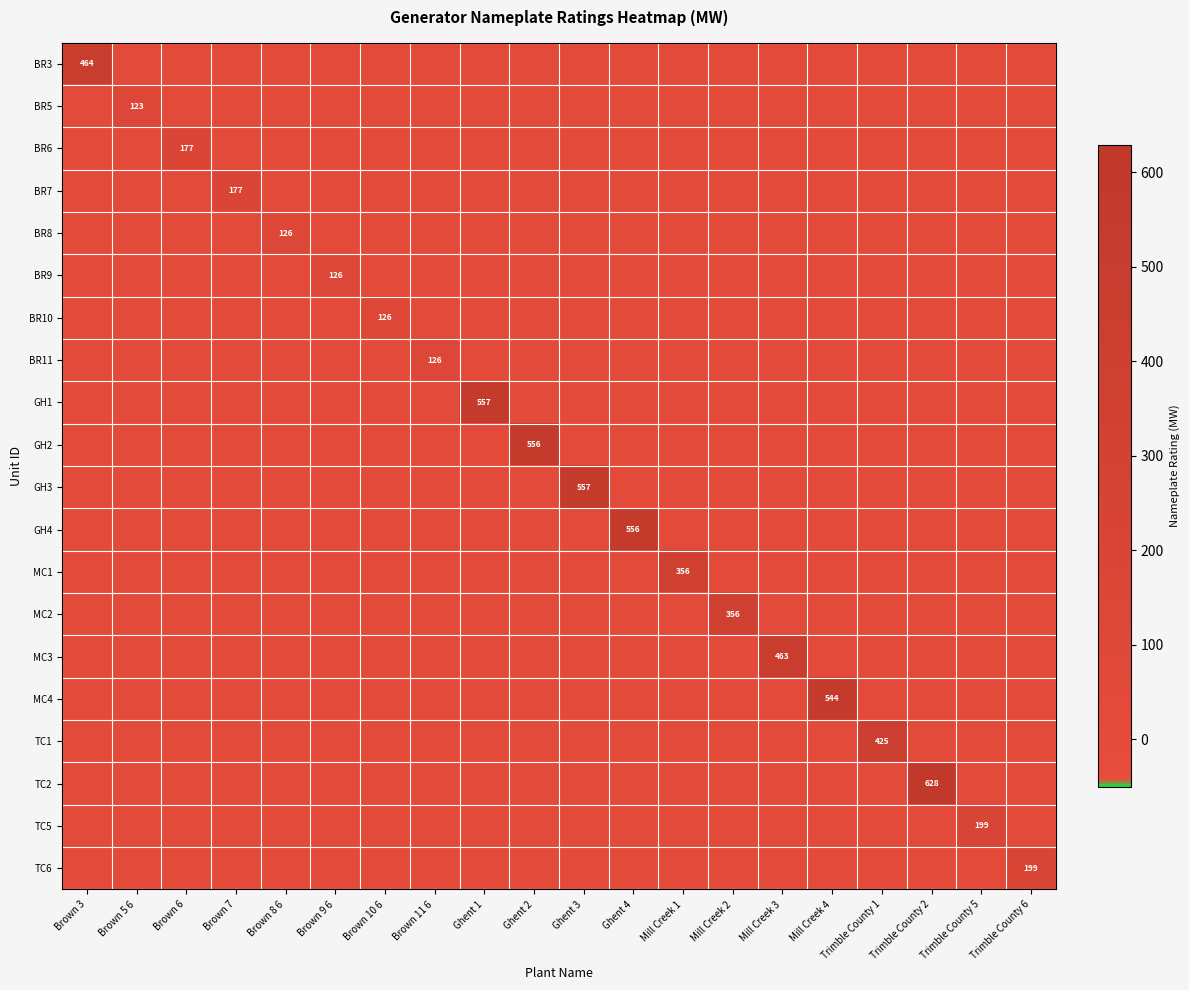

The GH2 series shows 755 at Ghent 2. True or false?

False